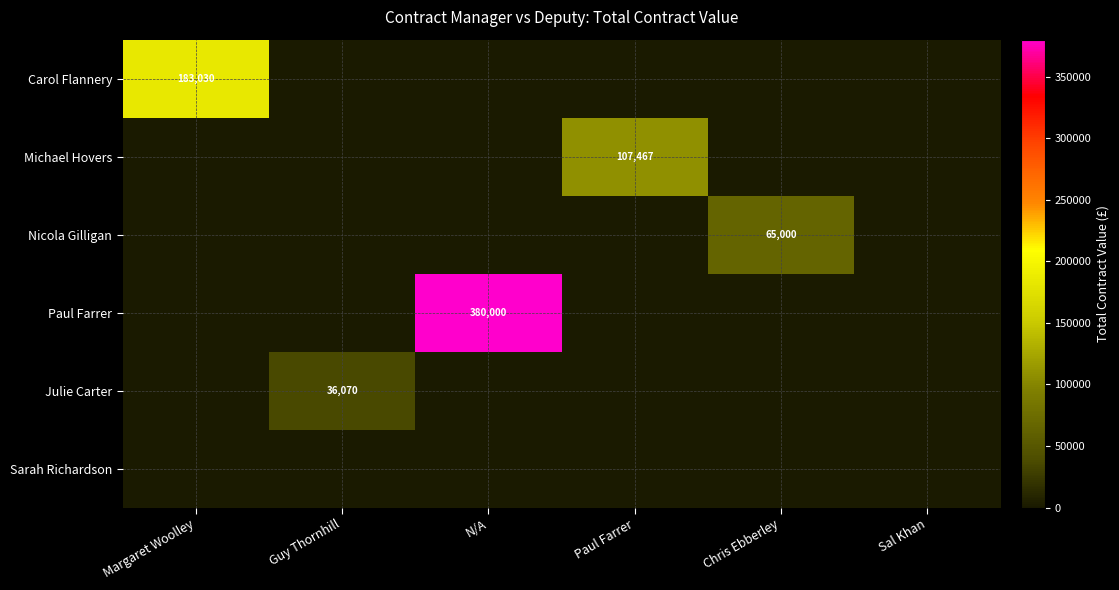

How many data points in Paul Farrer are above 0?

1